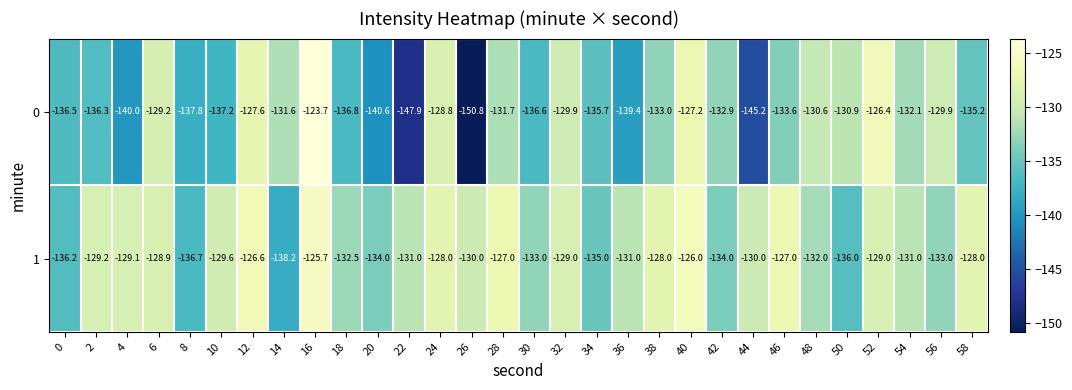

What is the smallest value displayed?

-150.8